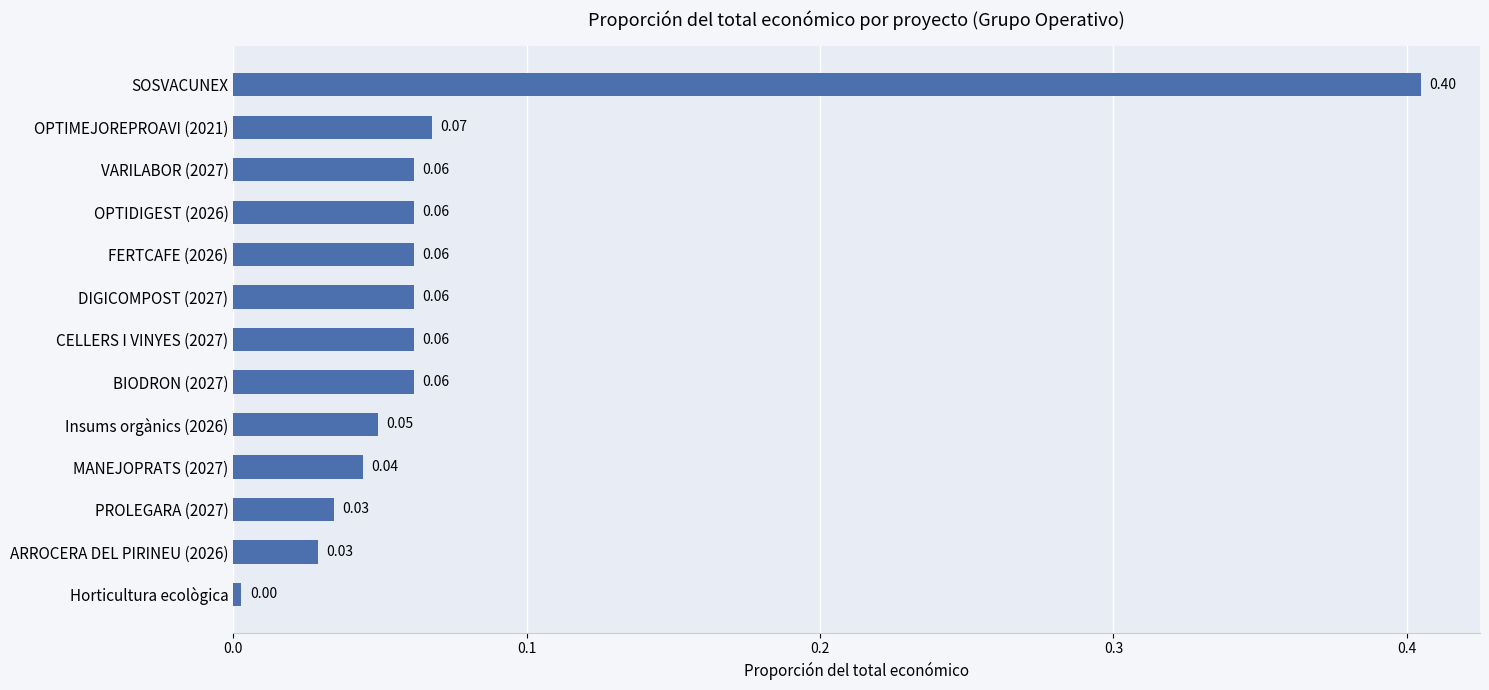

What is the difference between the values at MANEJOPRATS (2027) and SOSVACUNEX?

0.4